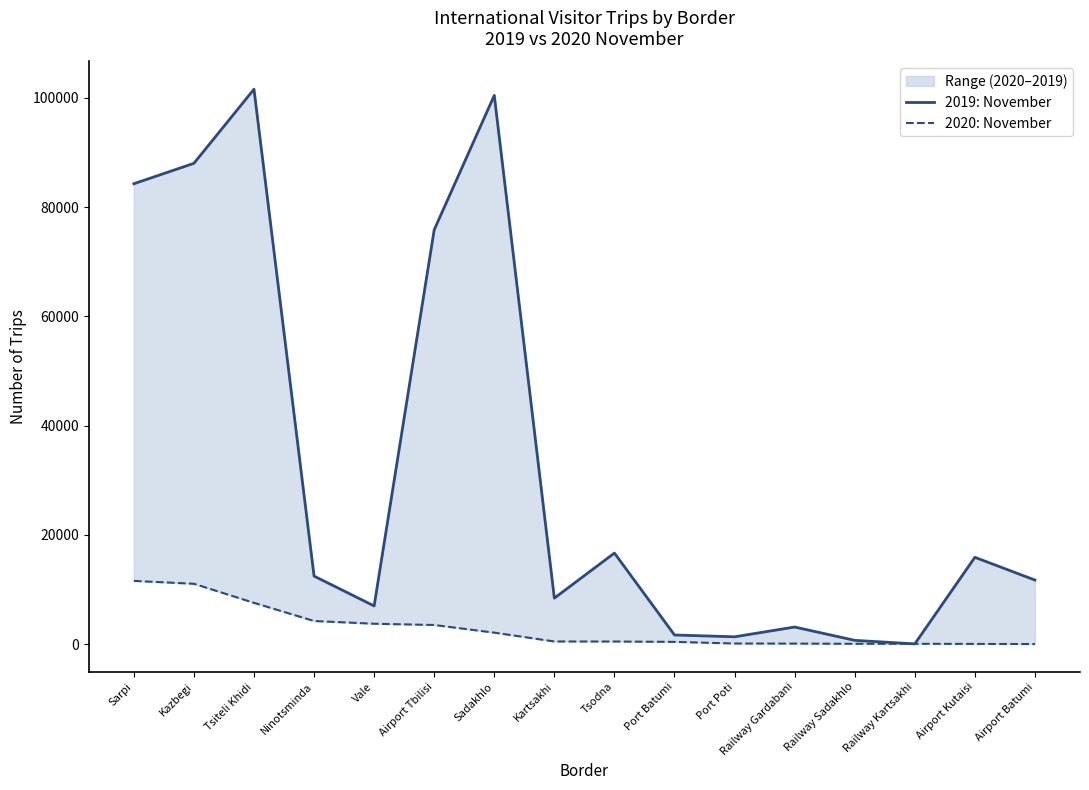

What is the label of the 11th point from the left?

Port Poti